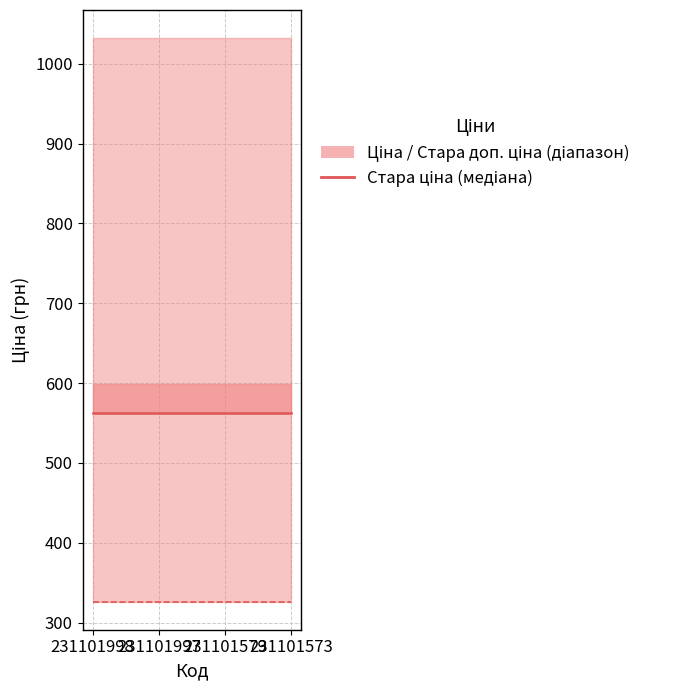

At which category does the chart reach its peak across all series?

231101998